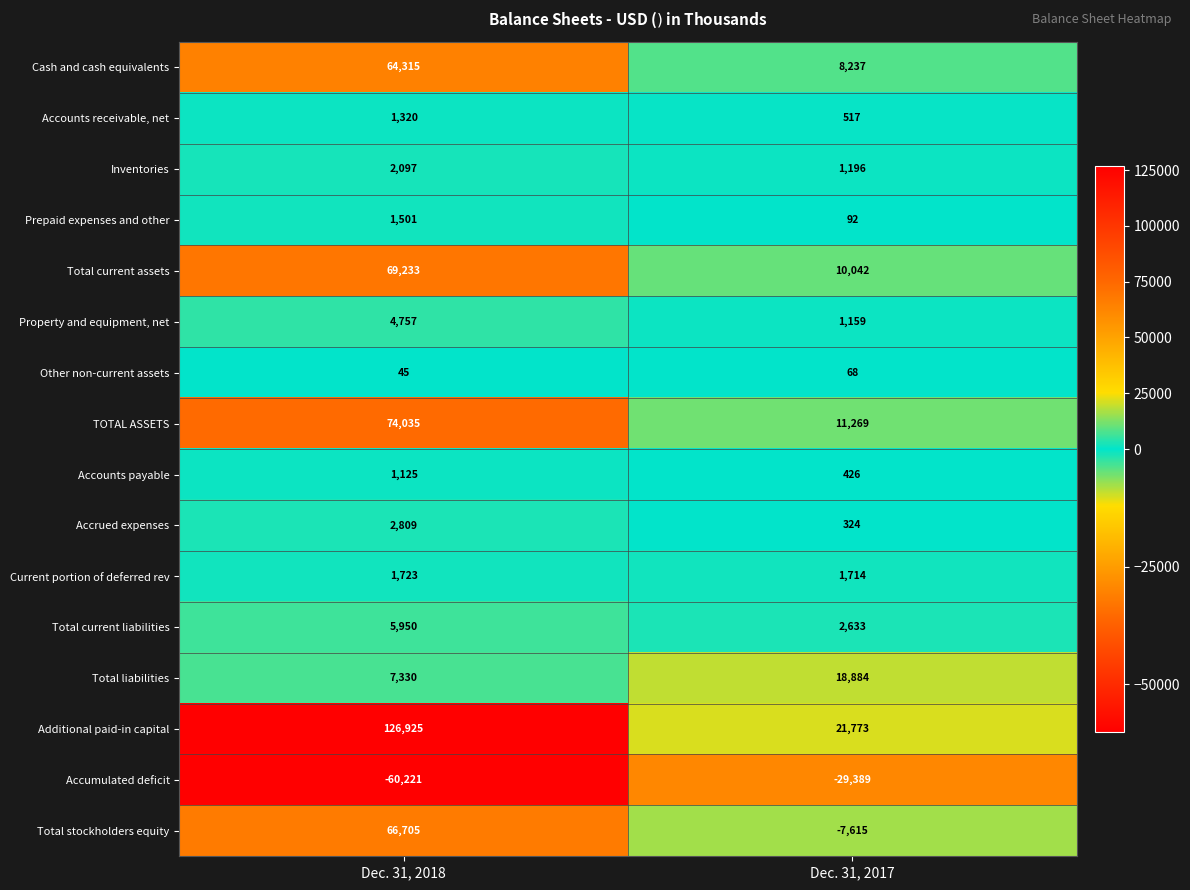

Rank the series by their maximum value, from lowest to highest.

Accumulated deficit, Other non-current assets, Accounts payable, Accounts receivable, net, Prepaid expenses and other, Current portion of deferred rev, Inventories, Accrued expenses, Property and equipment, net, Total current liabilities, Total liabilities, Cash and cash equivalents, Total stockholders equity, Total current assets, TOTAL ASSETS, Additional paid-in capital